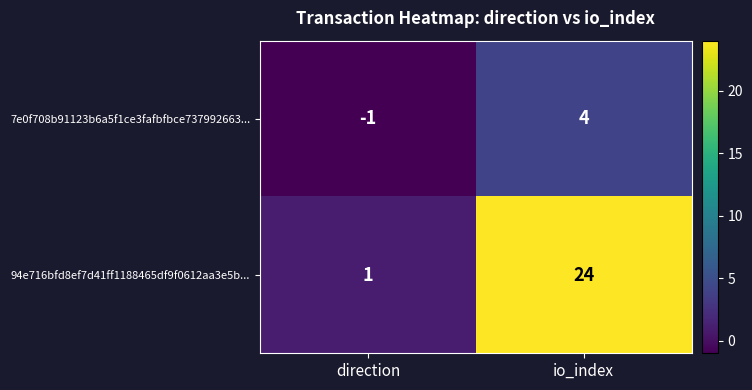

True or false: 7e0f708b91123b6a5f1ce3fafbfbce737992663... has a value of 4 at io_index.

True